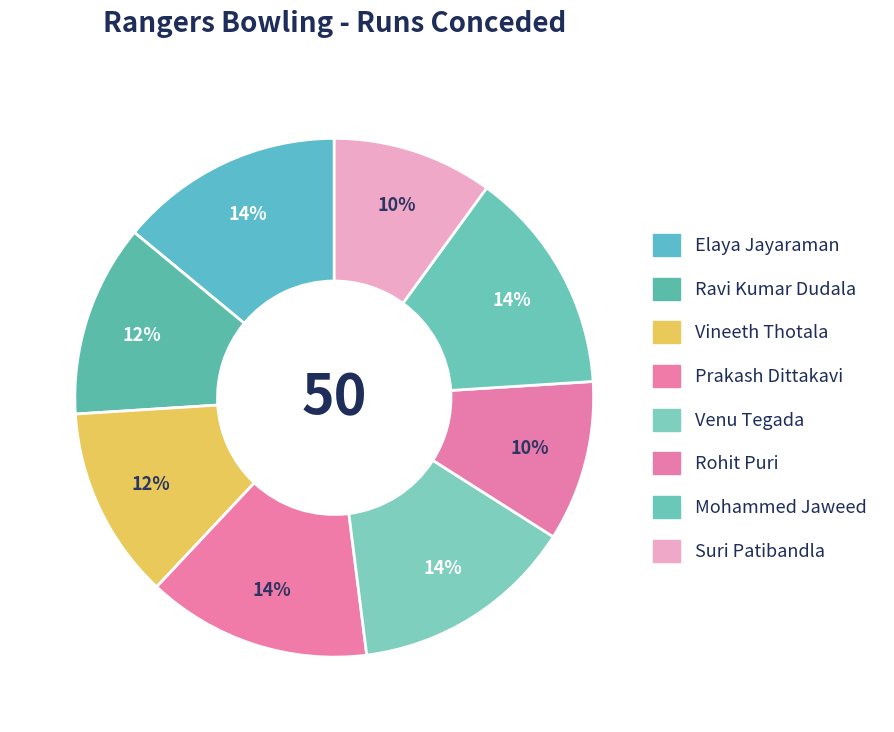

How many segments does this pie chart have?

8